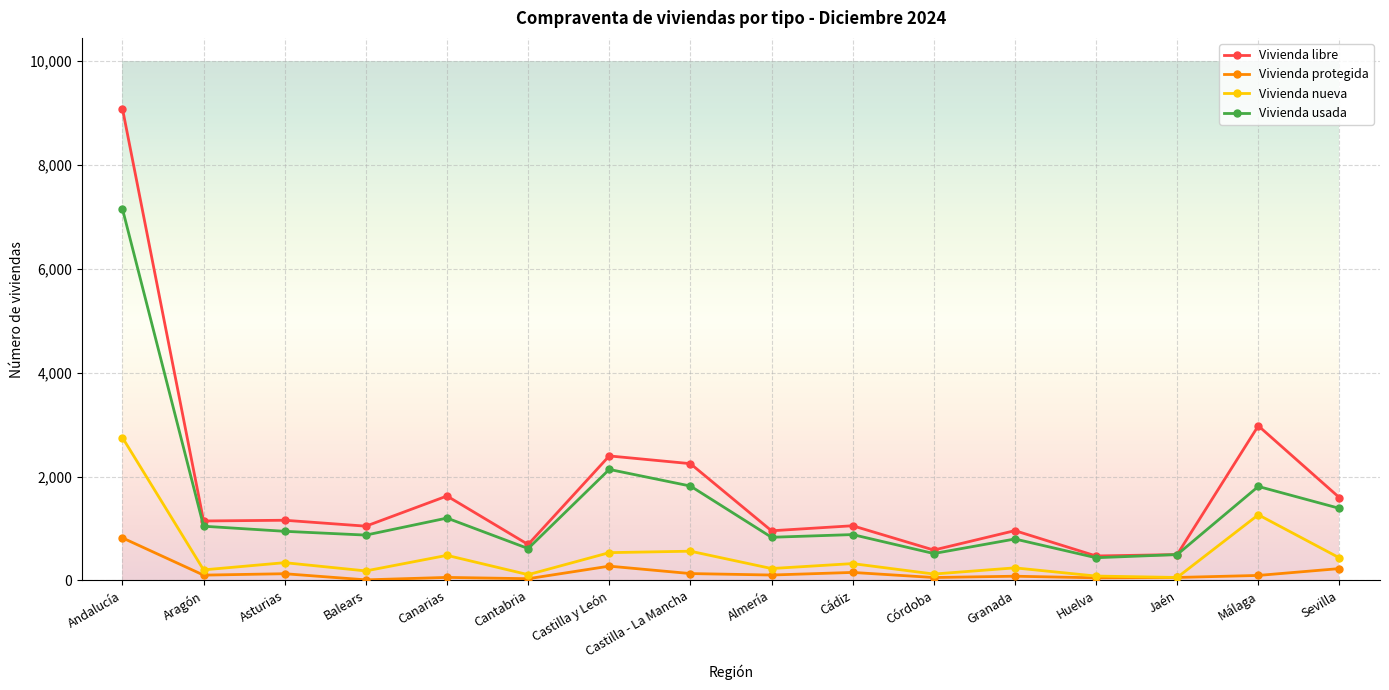

Which series has the widest spread of values?

Vivienda libre